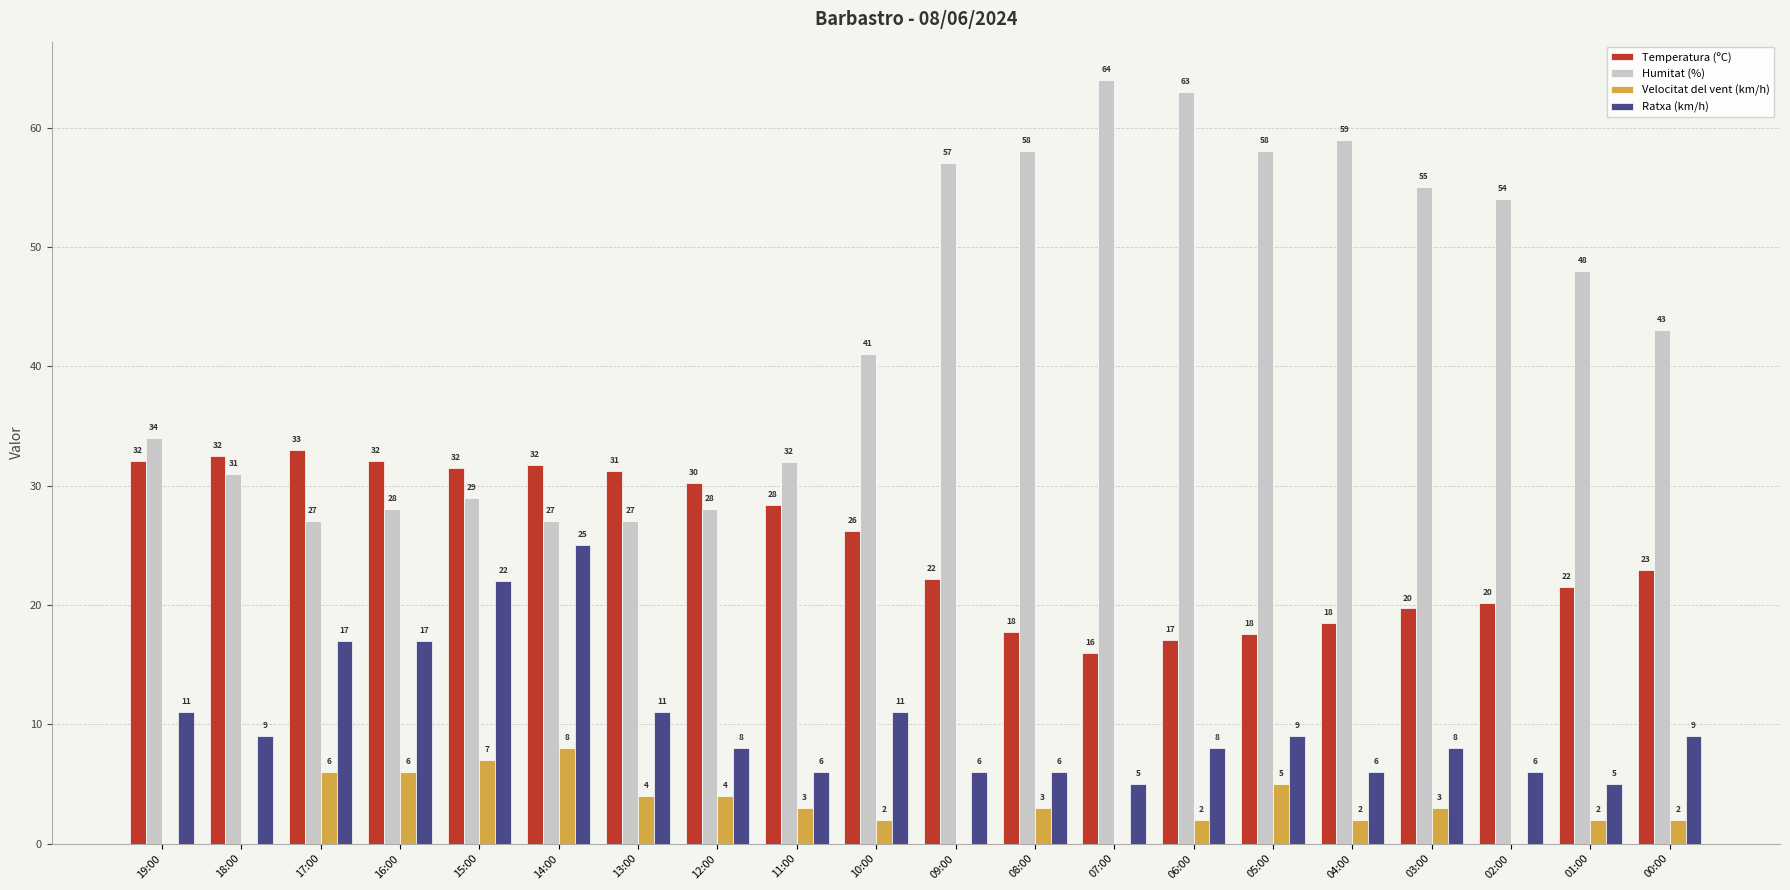

The Temperatura (ºC) series shows 51.0 at 11:00. True or false?

False